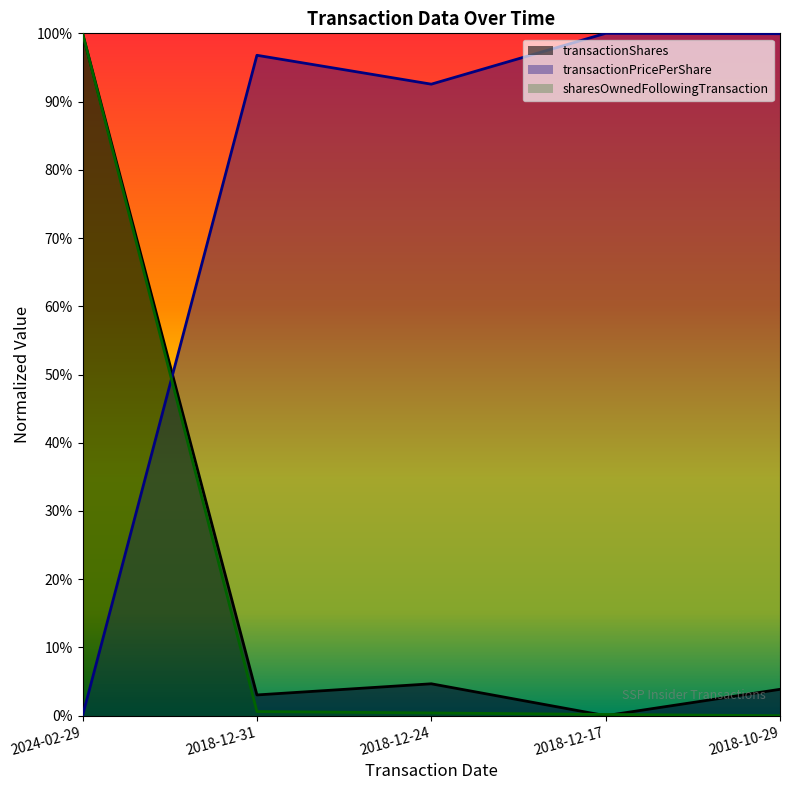

At which category does transactionPricePerShare reach its first local valley?

2018-12-24